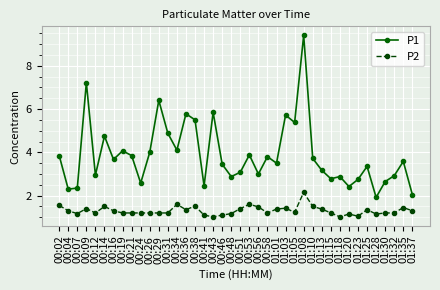

At which category is the sum across all series the highest?

01:08